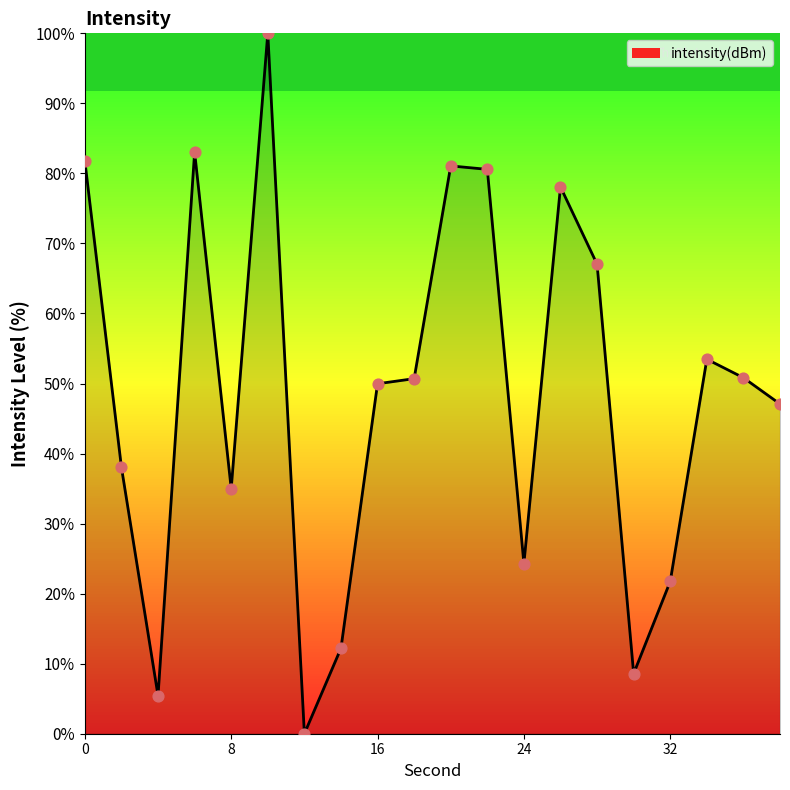

What is the greatest value displayed?

100.0